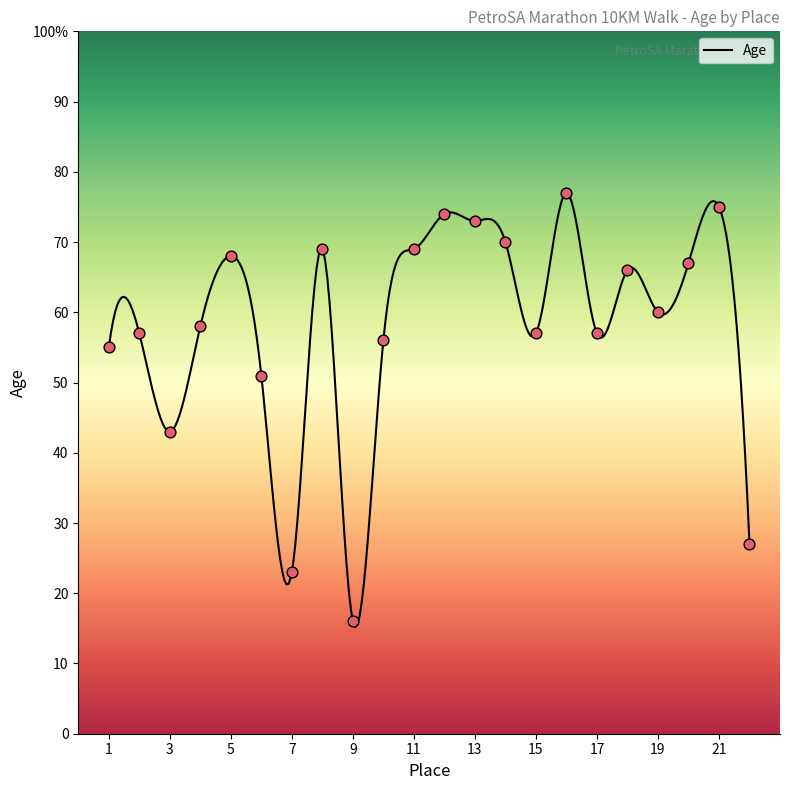

What is the ratio of the value at 19 to the value at 4?

1.0